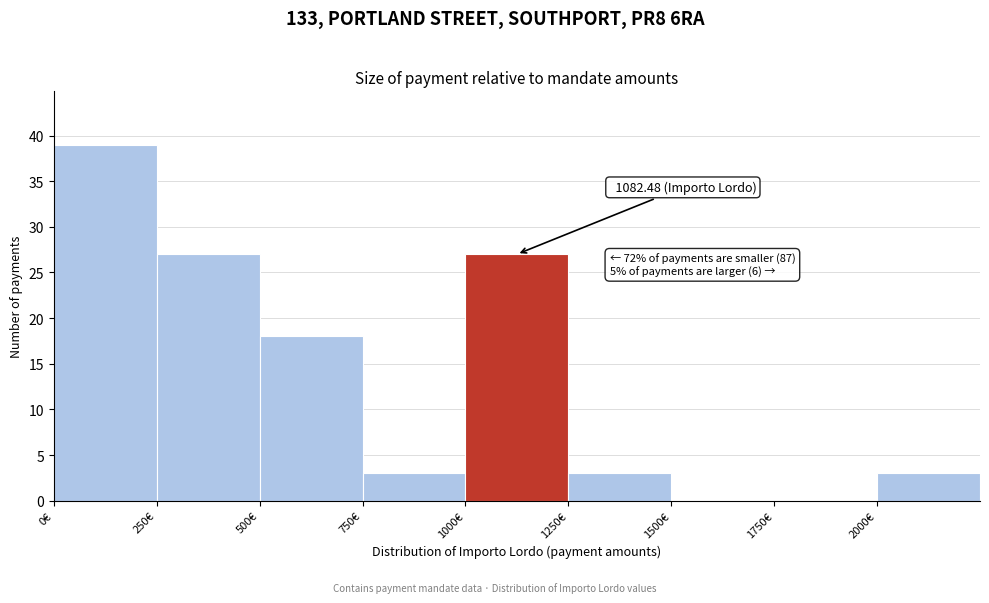

Which range on the x-axis has the tallest bar?

0 to 250